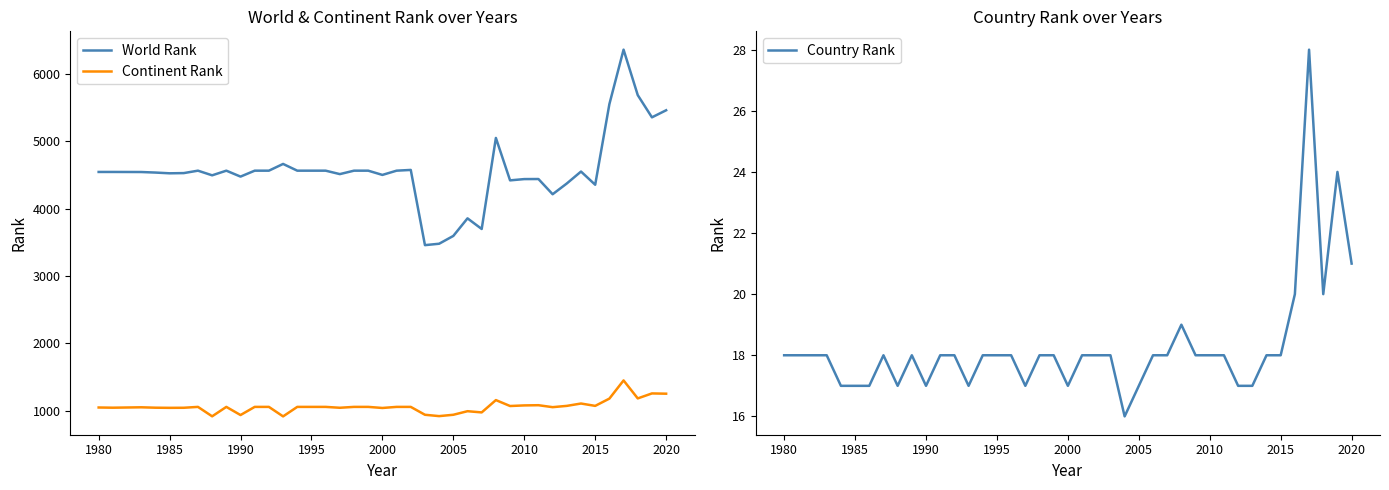

True or false: Continent Rank and World Rank intersect in this chart.

False